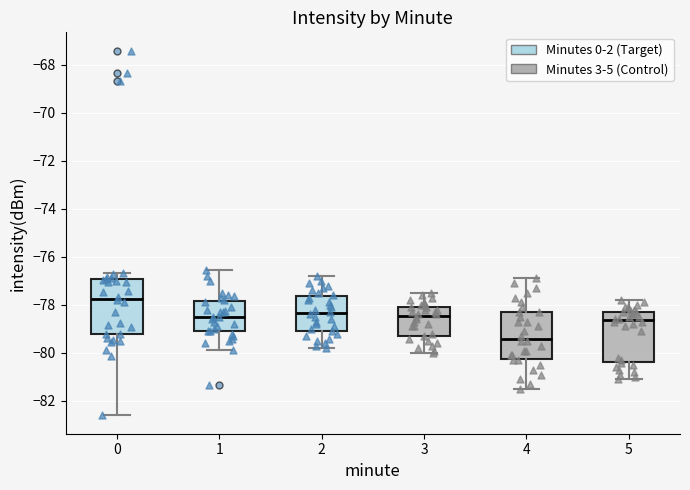

Reading left to right, transcribe this box plot: for each box, give where its median line is, the range the box spans, and where its two whiskers end, as read against the y-axis. The values are not printed on the chart, so give them approximately, as read against the axis.

0: median -77.8, box -79.2 to -77.0, whiskers -82.6 to -76.6
1: median -78.6, box -79.0 to -77.8, whiskers -79.8 to -76.6
2: median -78.4, box -79.0 to -77.6, whiskers -79.8 to -76.8
3: median -78.4, box -79.2 to -78.0, whiskers -80.0 to -77.4
4: median -79.4, box -80.2 to -78.2, whiskers -81.4 to -76.8
5: median -78.6, box -80.4 to -78.2, whiskers -81.0 to -77.8